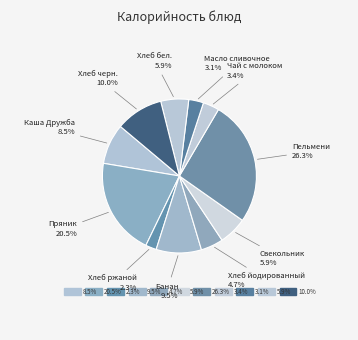

Rank the categories by value from highest to lowest.

Пельмени, Пряник, Хлеб черн., Банан, Каша Дружба, Свекольник, Хлеб бел., Хлеб йодированный, Чай с молоком, Масло сливочное, Хлеб ржаной